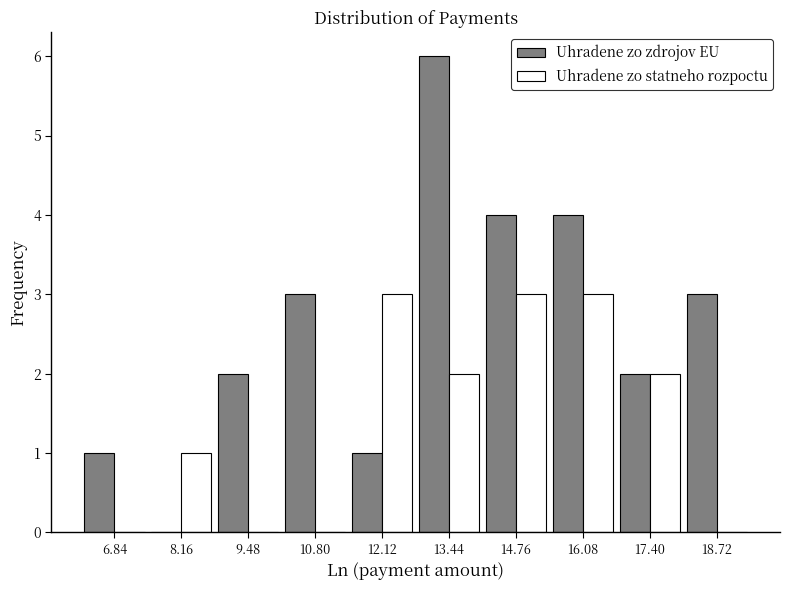

Reading left to right, transcribe this chart: for each range on the x-axis, give the height of each series' bar. Neither the bar edges nor the heights are printed on the chart, so give them approximately, as read against the axes.

6.2 to 7.6: Uhradene zo zdrojov EU=1	Uhradene zo statneho rozpoctu=0
7.6 to 8.8: Uhradene zo zdrojov EU=0	Uhradene zo statneho rozpoctu=1
8.8 to 10.2: Uhradene zo zdrojov EU=2	Uhradene zo statneho rozpoctu=0
10.2 to 11.4: Uhradene zo zdrojov EU=3	Uhradene zo statneho rozpoctu=0
11.4 to 12.8: Uhradene zo zdrojov EU=1	Uhradene zo statneho rozpoctu=3
12.8 to 14.2: Uhradene zo zdrojov EU=6	Uhradene zo statneho rozpoctu=2
14.2 to 15.4: Uhradene zo zdrojov EU=4	Uhradene zo statneho rozpoctu=3
15.4 to 16.8: Uhradene zo zdrojov EU=4	Uhradene zo statneho rozpoctu=3
16.8 to 18.0: Uhradene zo zdrojov EU=2	Uhradene zo statneho rozpoctu=2
18.0 to 19.4: Uhradene zo zdrojov EU=3	Uhradene zo statneho rozpoctu=0